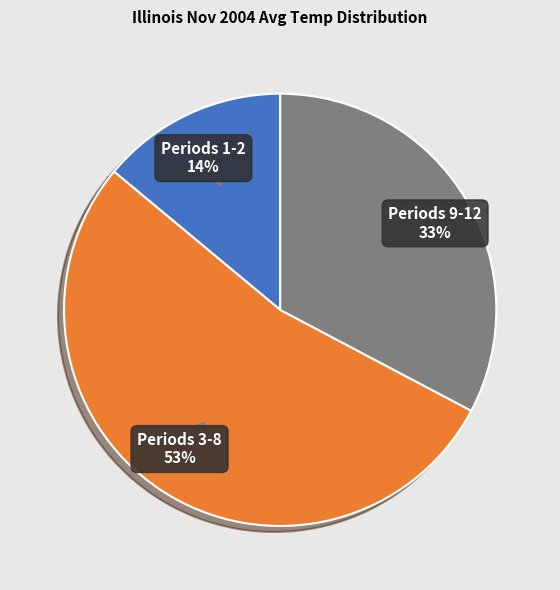

Is there a majority slice in this chart?

Yes